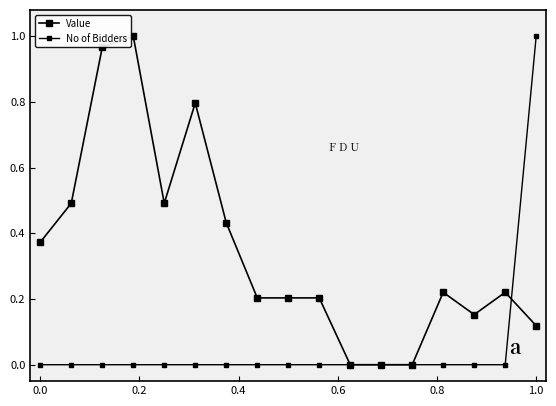

At how many categories does at least one series exceed 0?

14